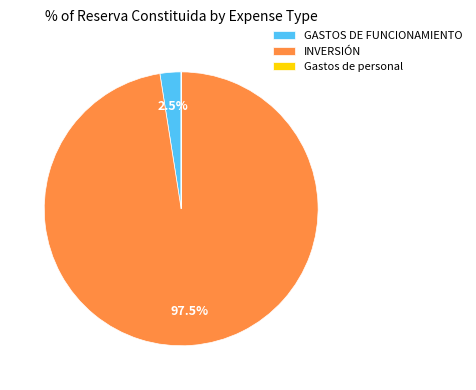

Which has a higher value, INVERSIÓN or GASTOS DE FUNCIONAMIENTO?

INVERSIÓN